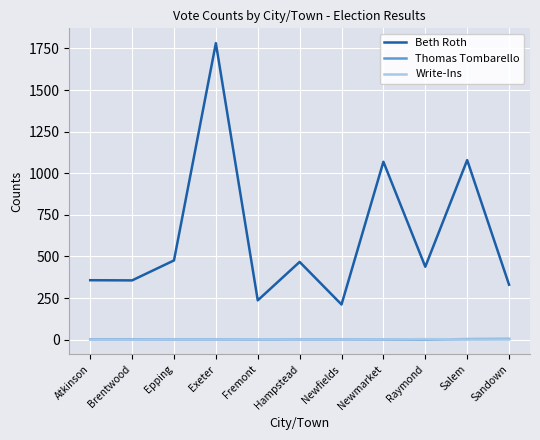

True or false: Beth Roth and Write-Ins cross at least once.

False